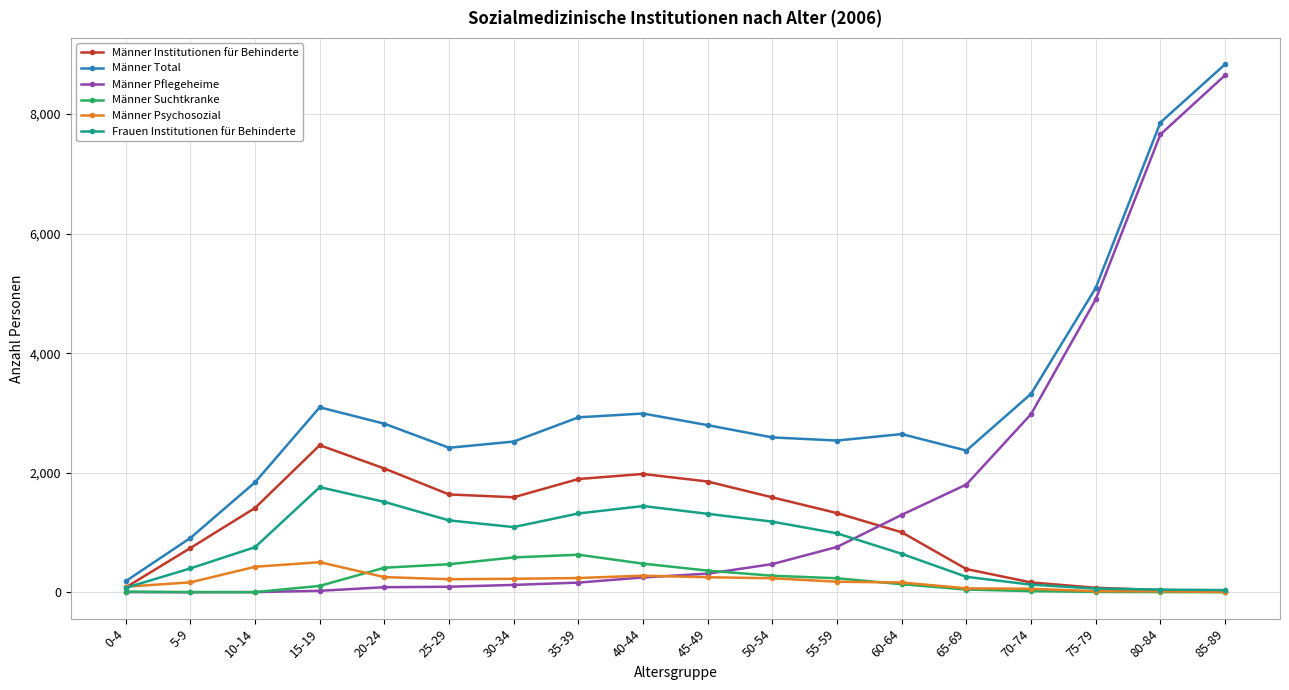

What is the maximum value shown in the chart?

8832